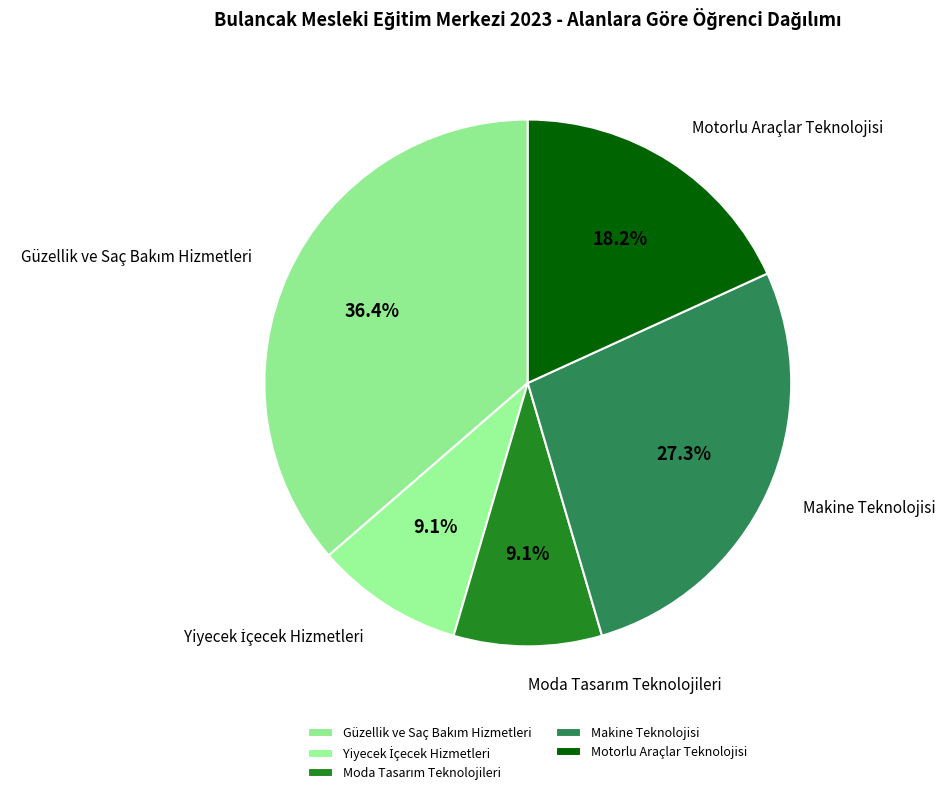

Does any single category account for the majority?

No